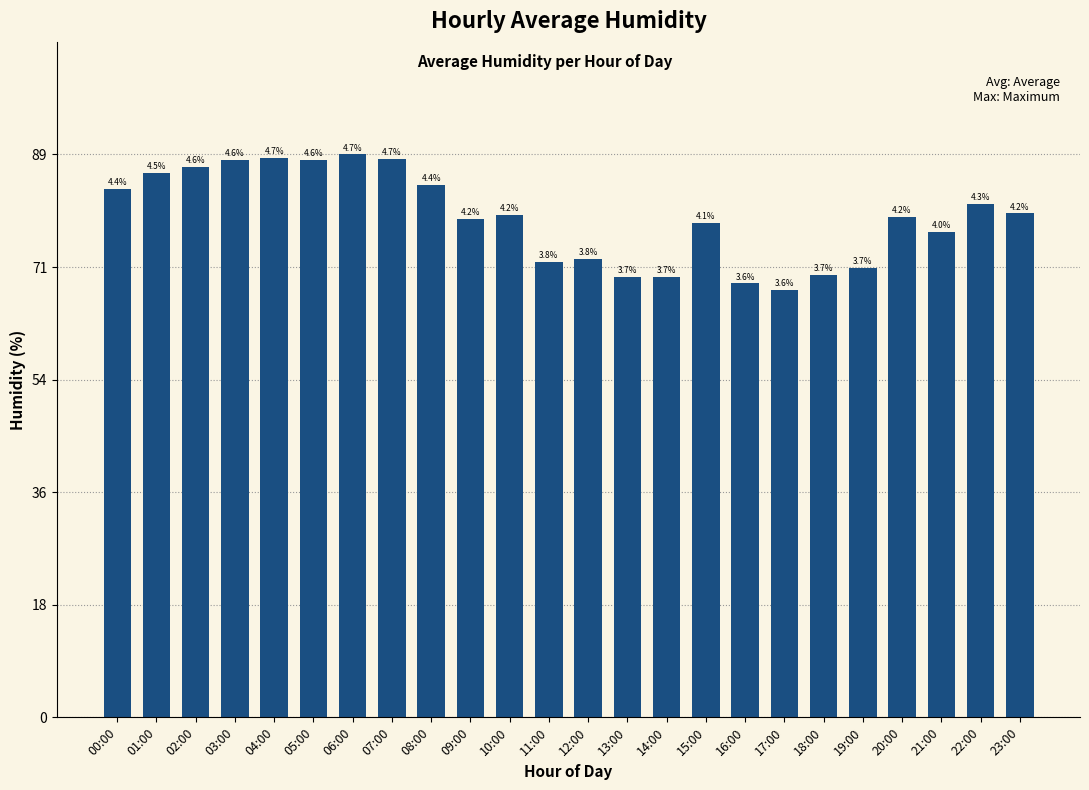

Are the bars horizontal?

No